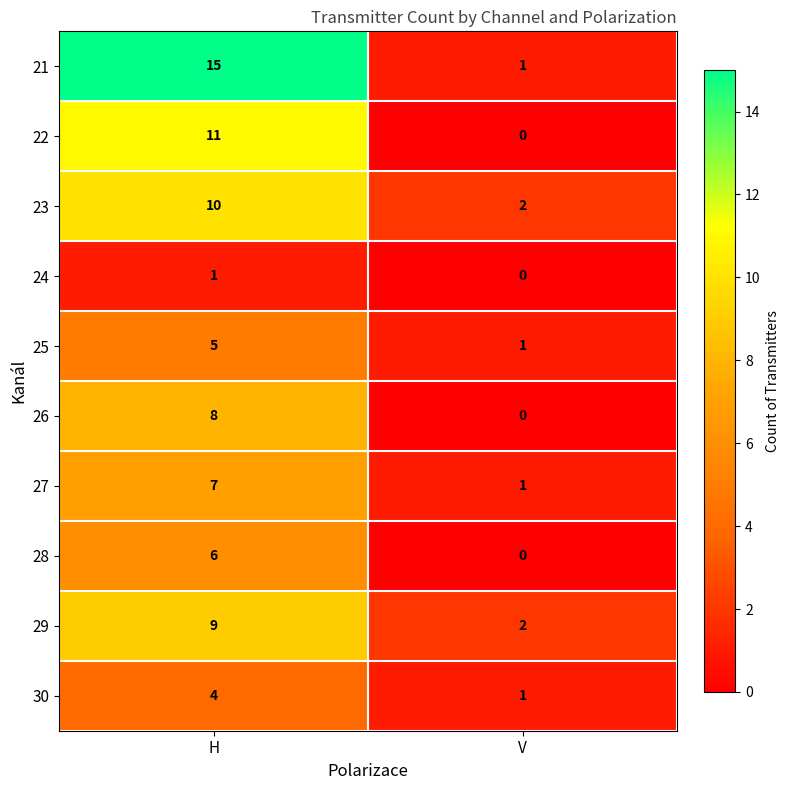

True or false: 28 has a value of 3 at V.

False